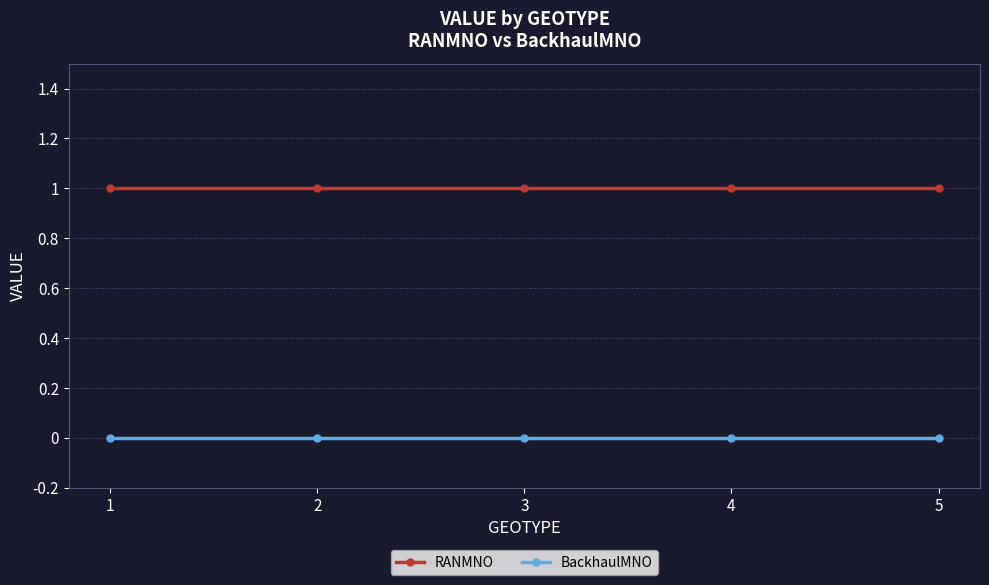

Rank the series by their average value, from highest to lowest.

RANMNO, BackhaulMNO